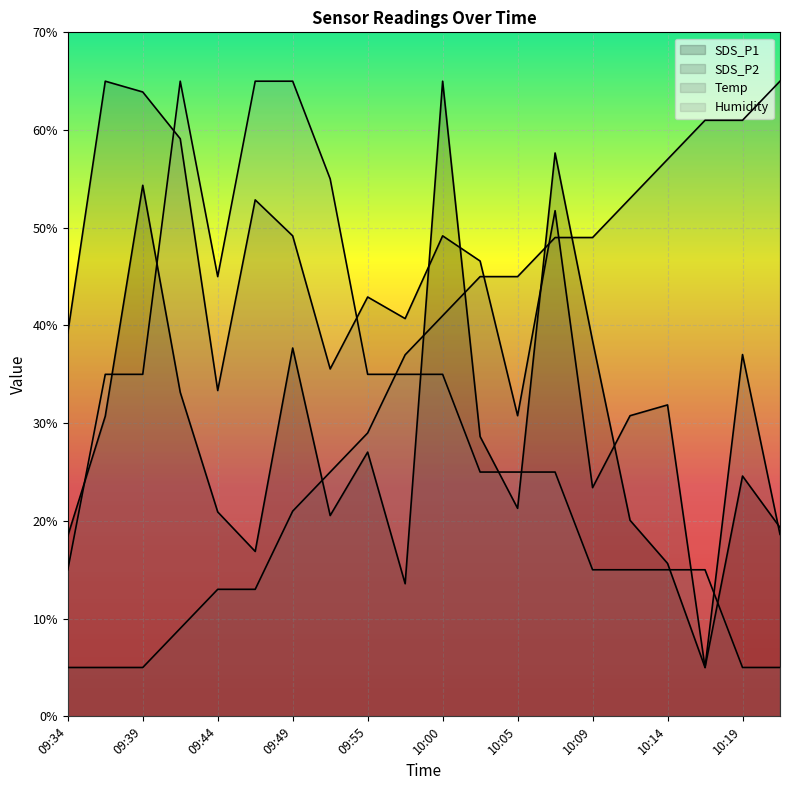

What are all the series names shown in the legend?

SDS_P1, SDS_P2, Temp, Humidity